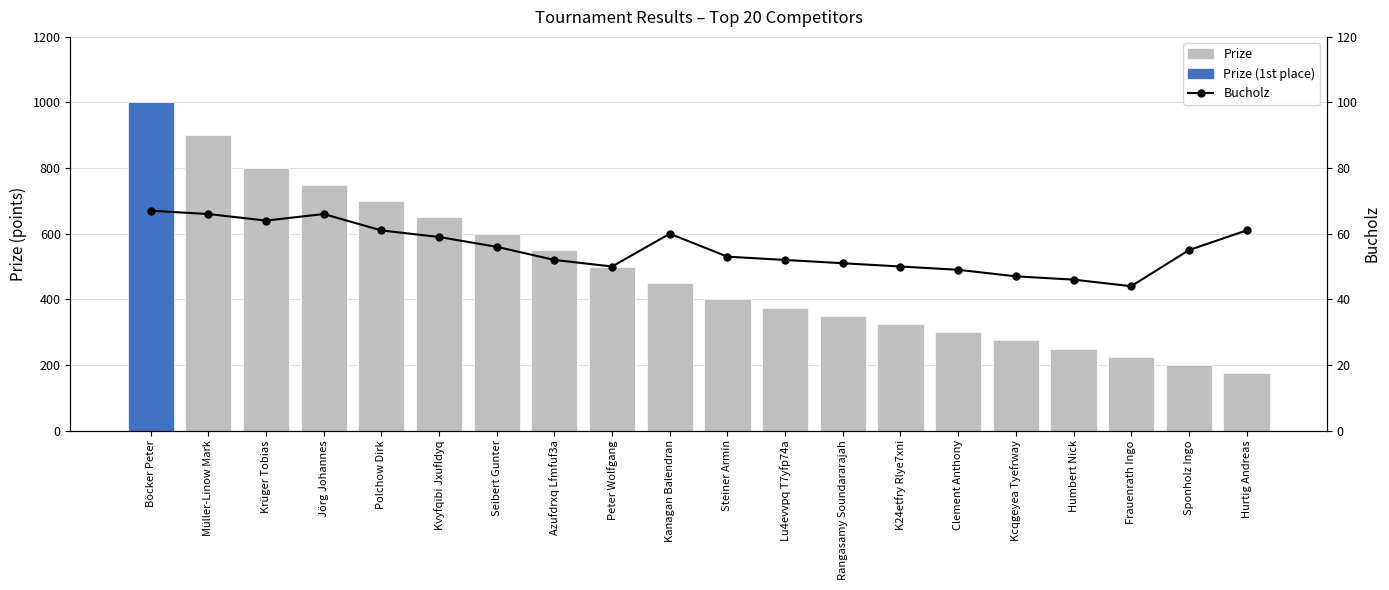

At which label is Prize closest to 587?

Seibert Gunter